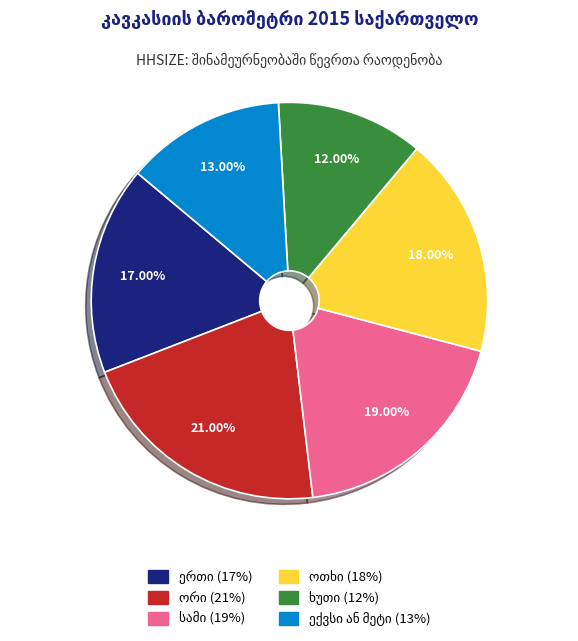

Is there a majority slice in this chart?

No